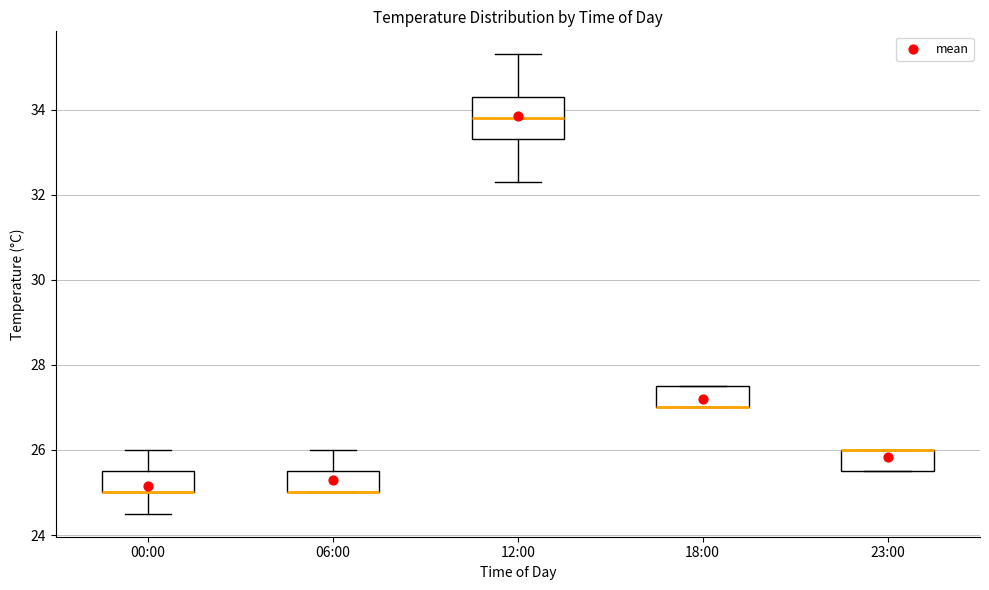

Which box is the tallest, from its lower edge to its upper edge?

12:00